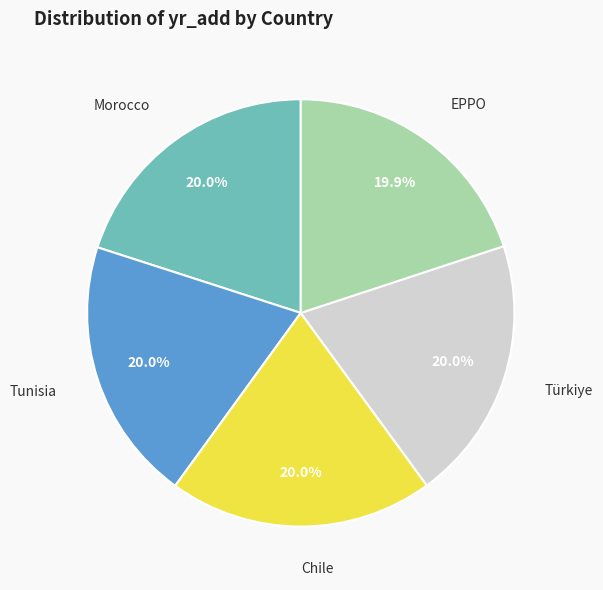

Is there a majority slice in this chart?

No